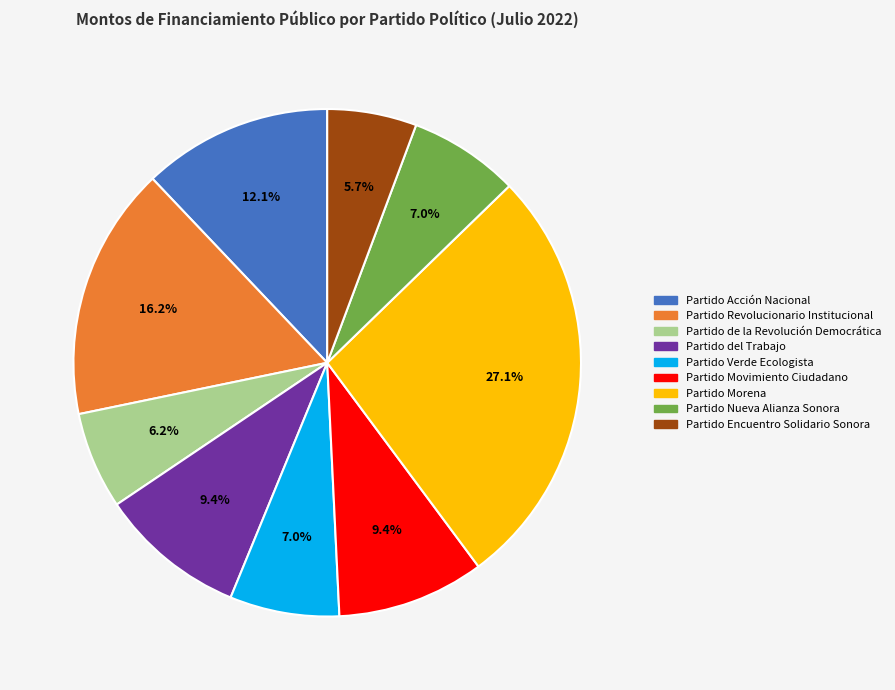

Count the number of slices in the pie.

9